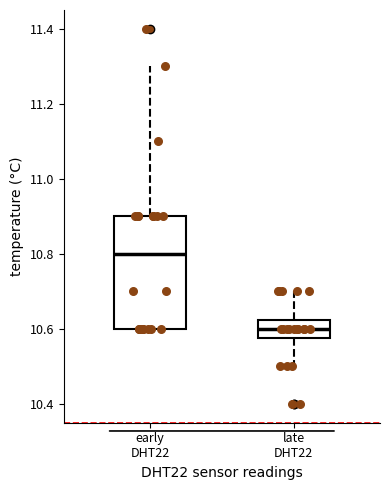

Reading left to right, transcribe this box plot: for each box, give where its median line is, the range the box spans, and where its two whiskers end, as read against the y-axis. The values are not printed on the chart, so give them approximately, as read against the axis.

early DHT22: median 10.80, box 10.60 to 10.90, whiskers 10.60 to 11.30
late DHT22: median 10.60, box 10.58 to 10.62, whiskers 10.50 to 10.70